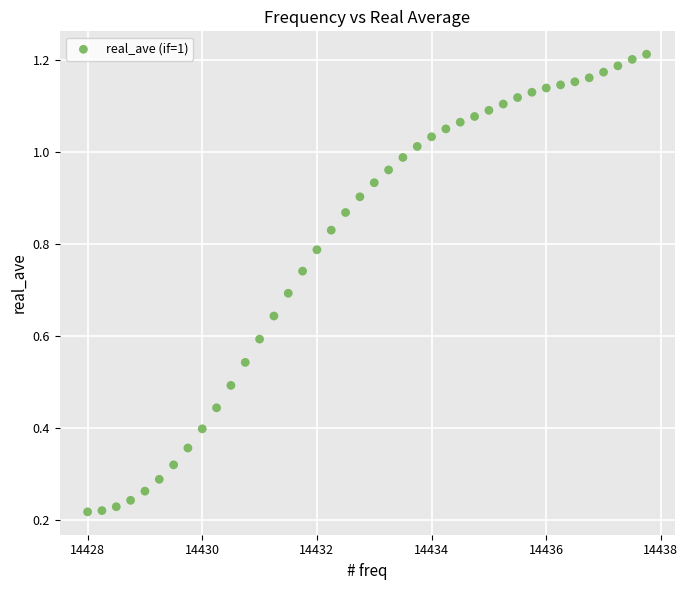

How many data points are displayed?

40